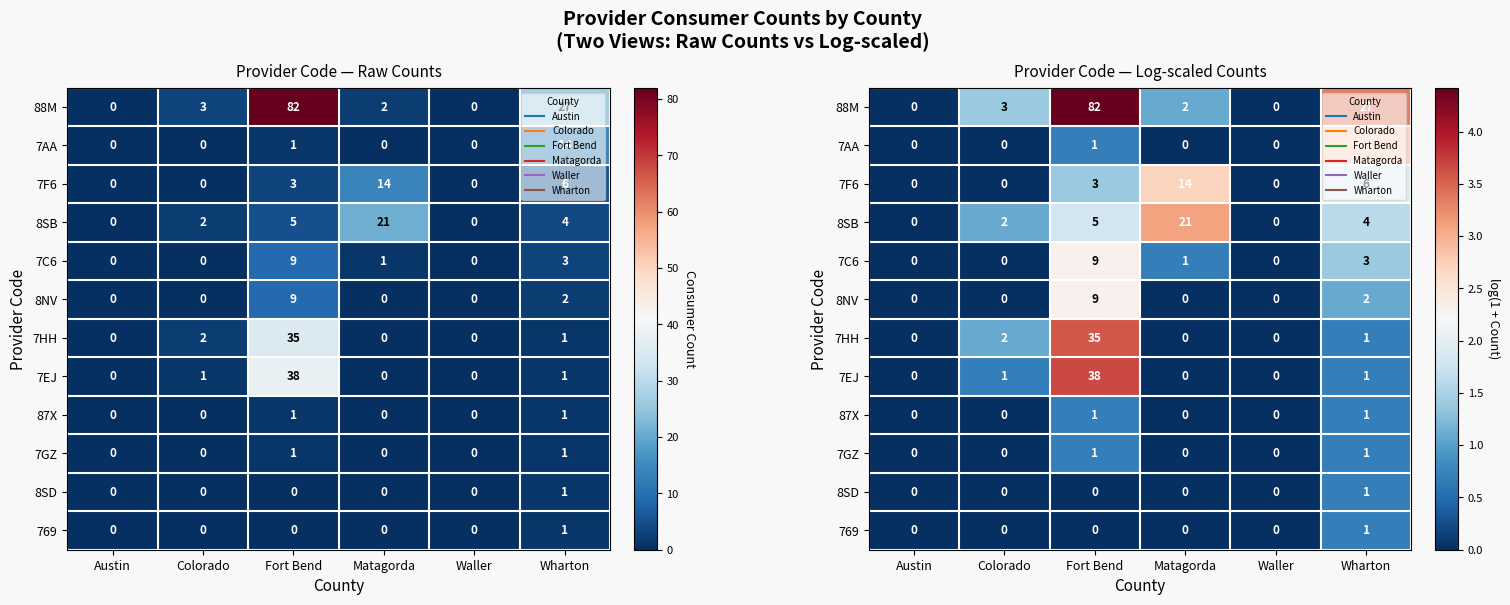

Which series has the largest range (max minus min)?

88M